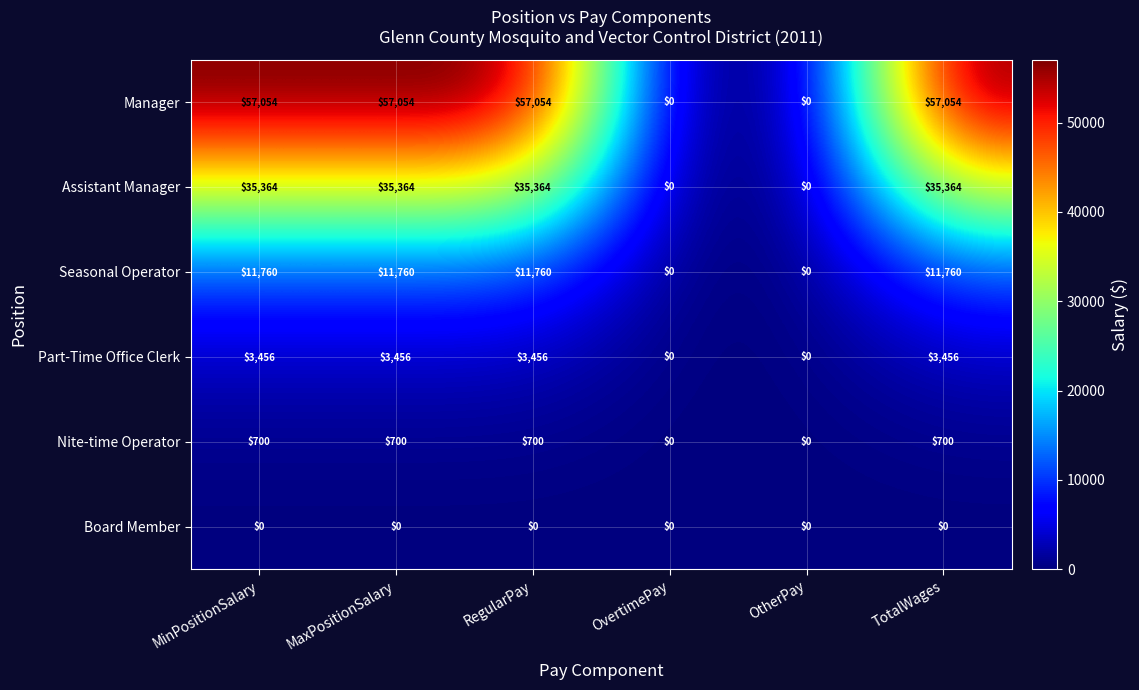

Rank the series at RegularPay from lowest to highest value.

Board Member, Nite-time Operator, Part-Time Office Clerk, Seasonal Operator, Assistant Manager, Manager